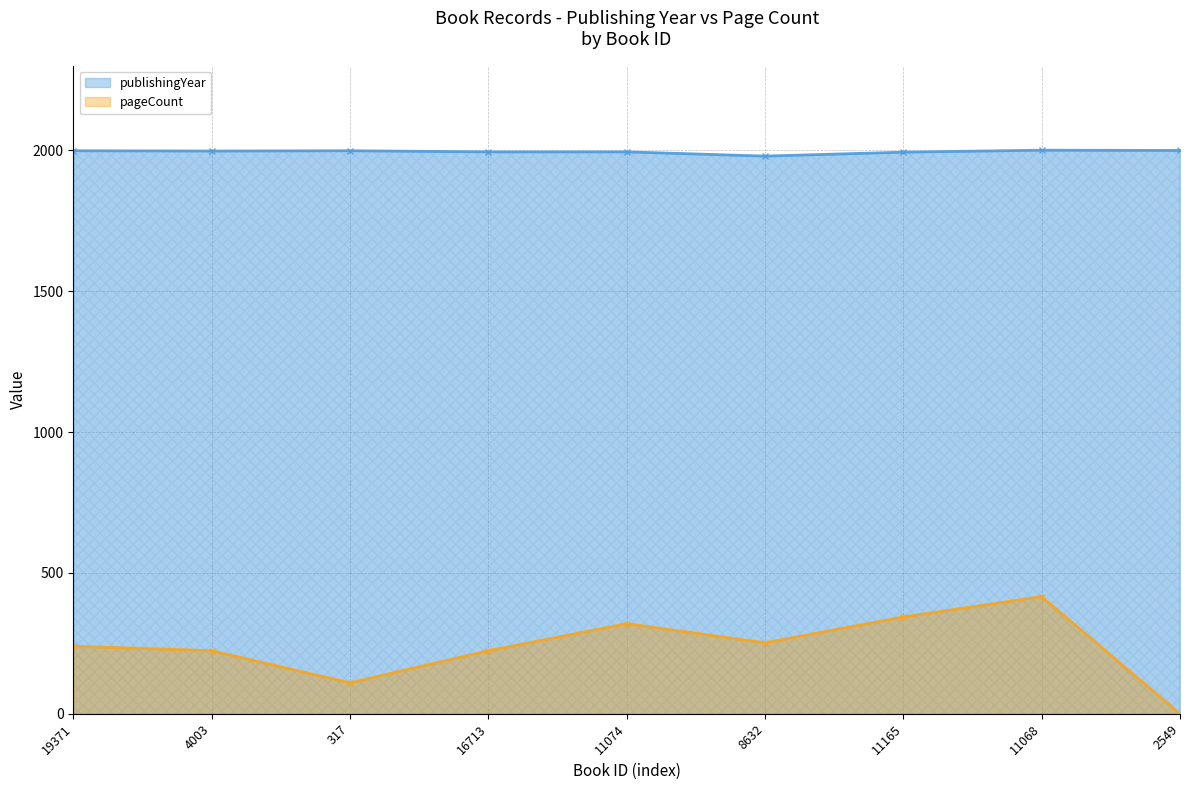

How many data points in pageCount are less than 240?

4